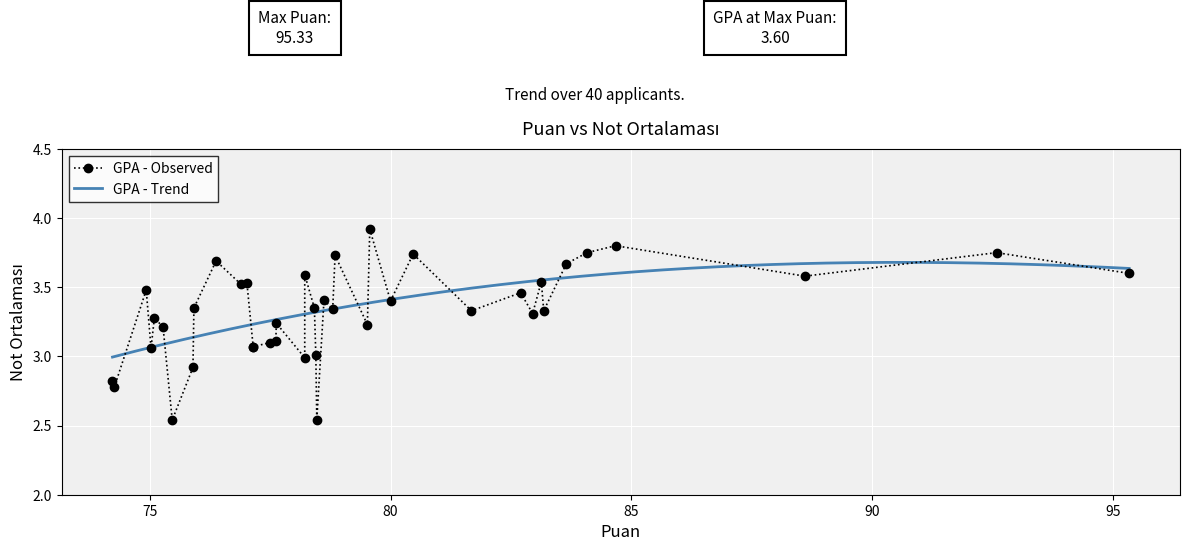

What is the value of the 9th point from the left?

3.3